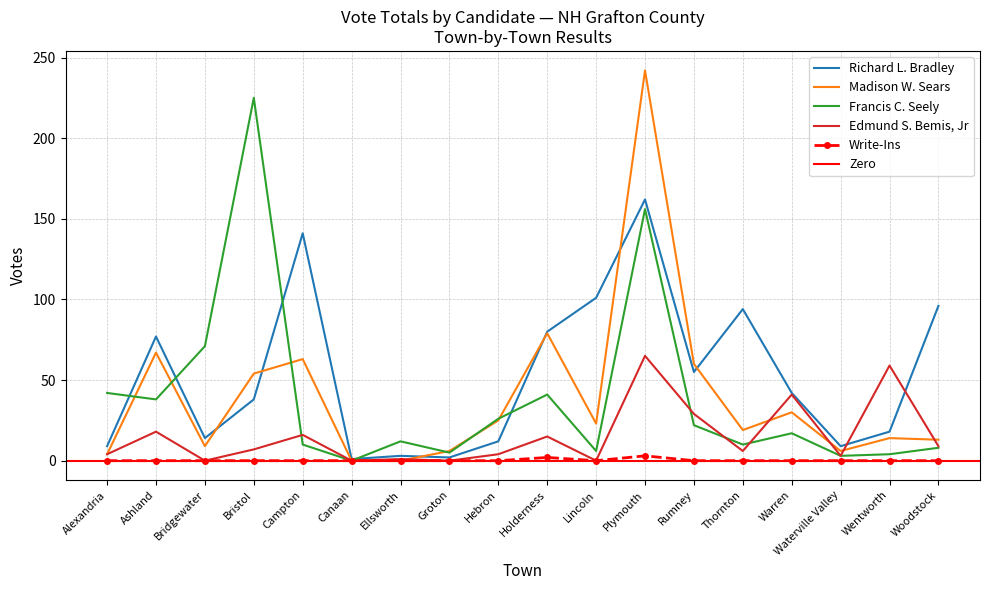

What is the total value across all series at Hebron?

67